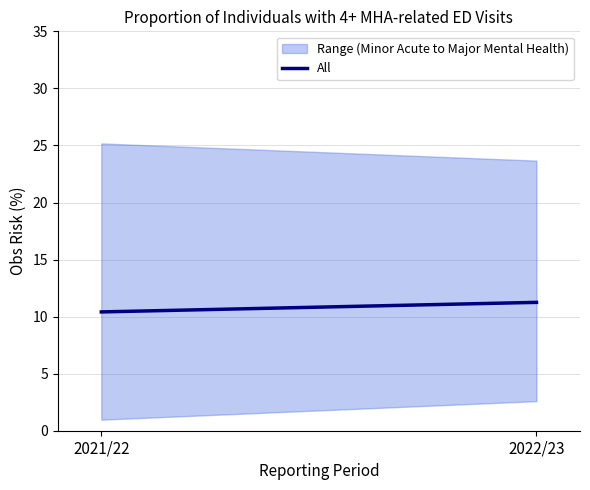

Reading left to right, extract all data points from this chart.

10.4	11.2